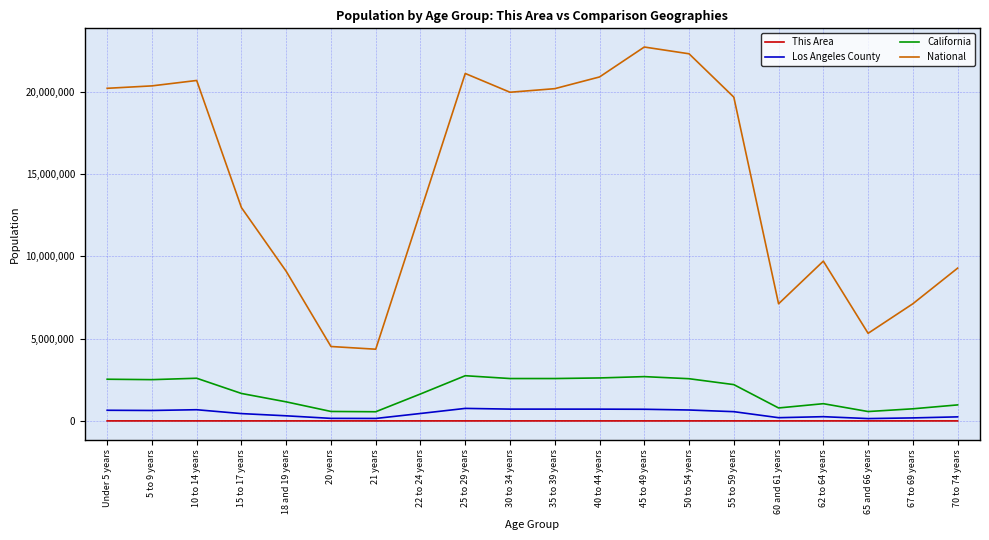

True or false: National has more than 2 interior local peaks.

True